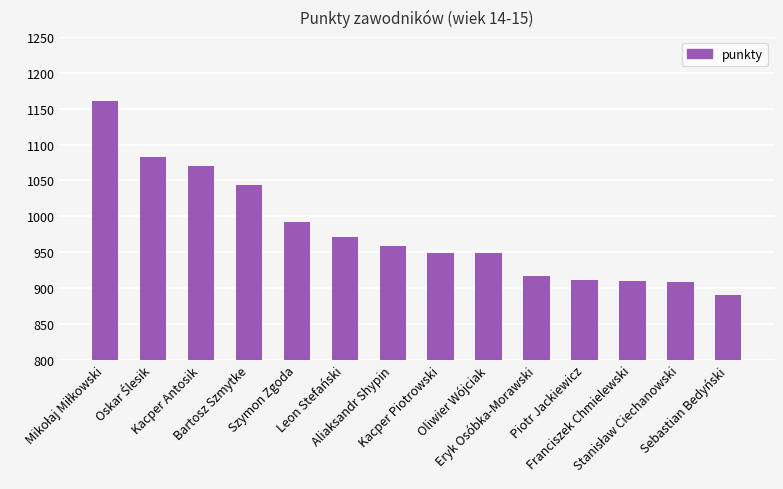

What is the value of the 9th bar from the left?

948